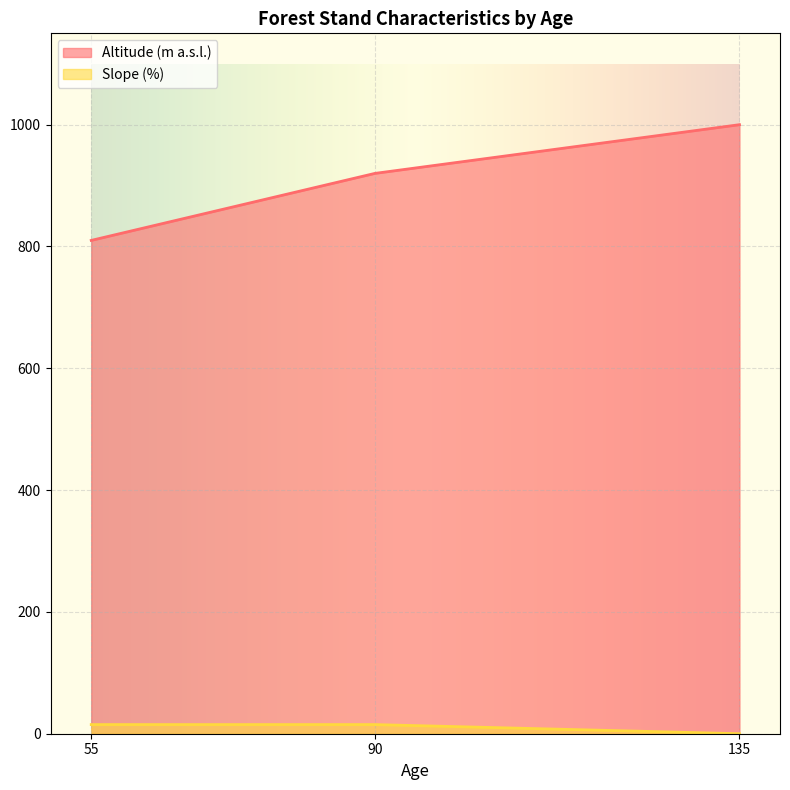

What is the value of the Altitude (m a.s.l.) point at the 3rd from the left?

1000